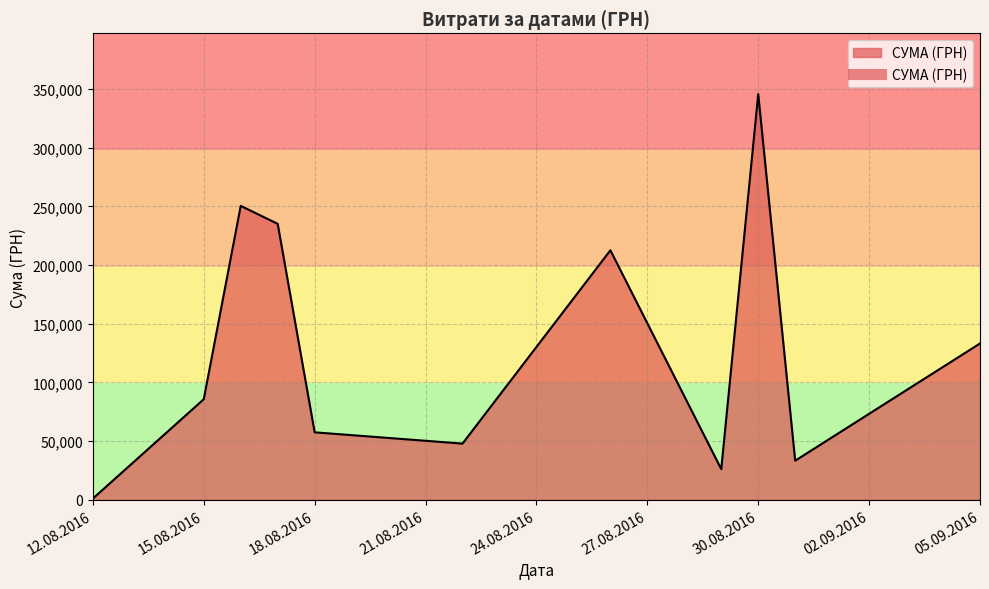

What is the difference between the maximum and minimum values?

344689.0